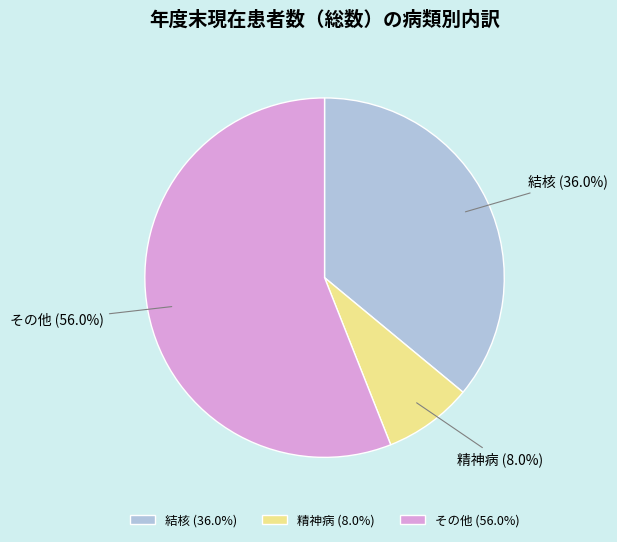

Rank the categories by value from highest to lowest.

その他, 結核, 精神病